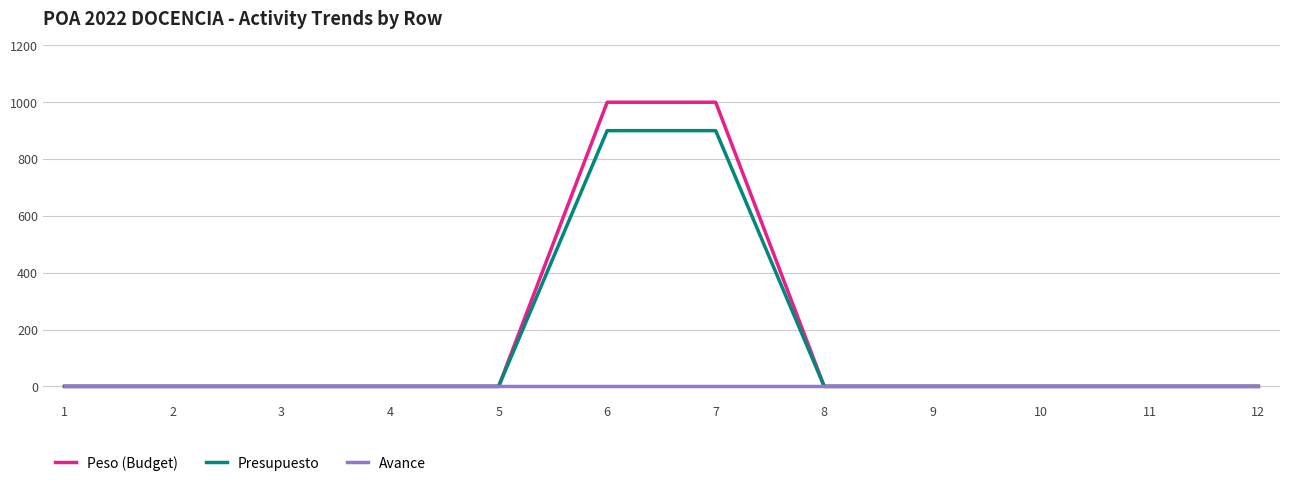

Is the value of Presupuesto at 7 greater than the value of Avance at 6?

Yes